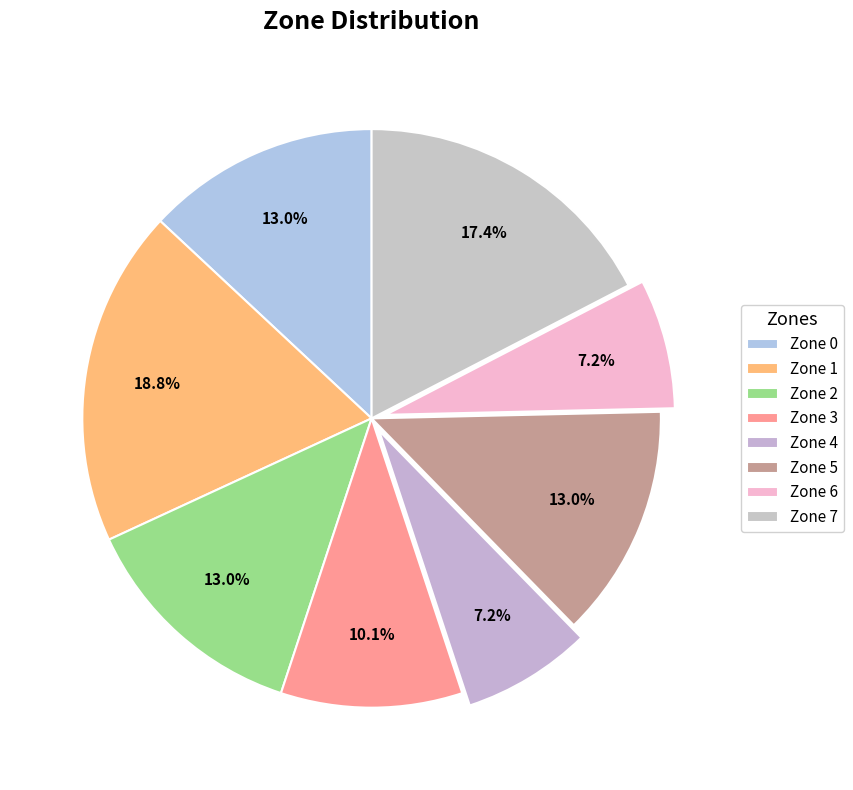

How many segments does this pie chart have?

8